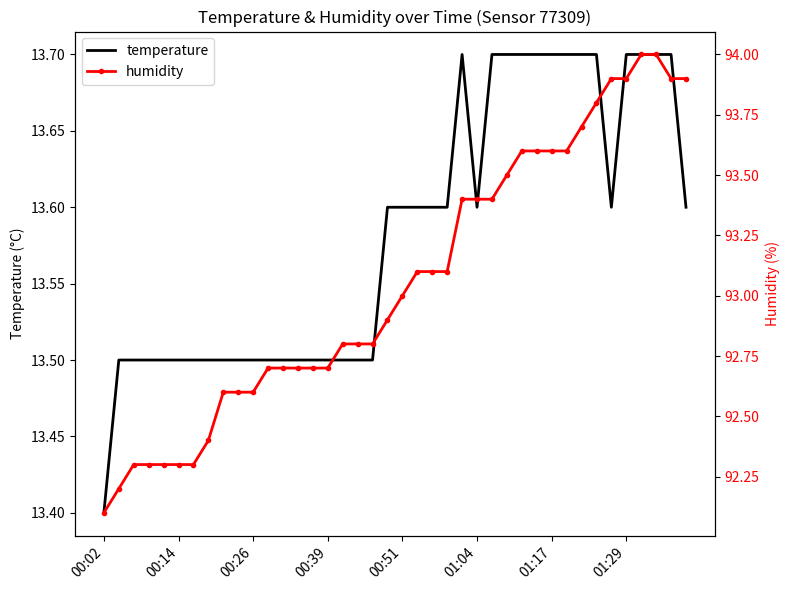

What is the smallest value displayed?

13.4